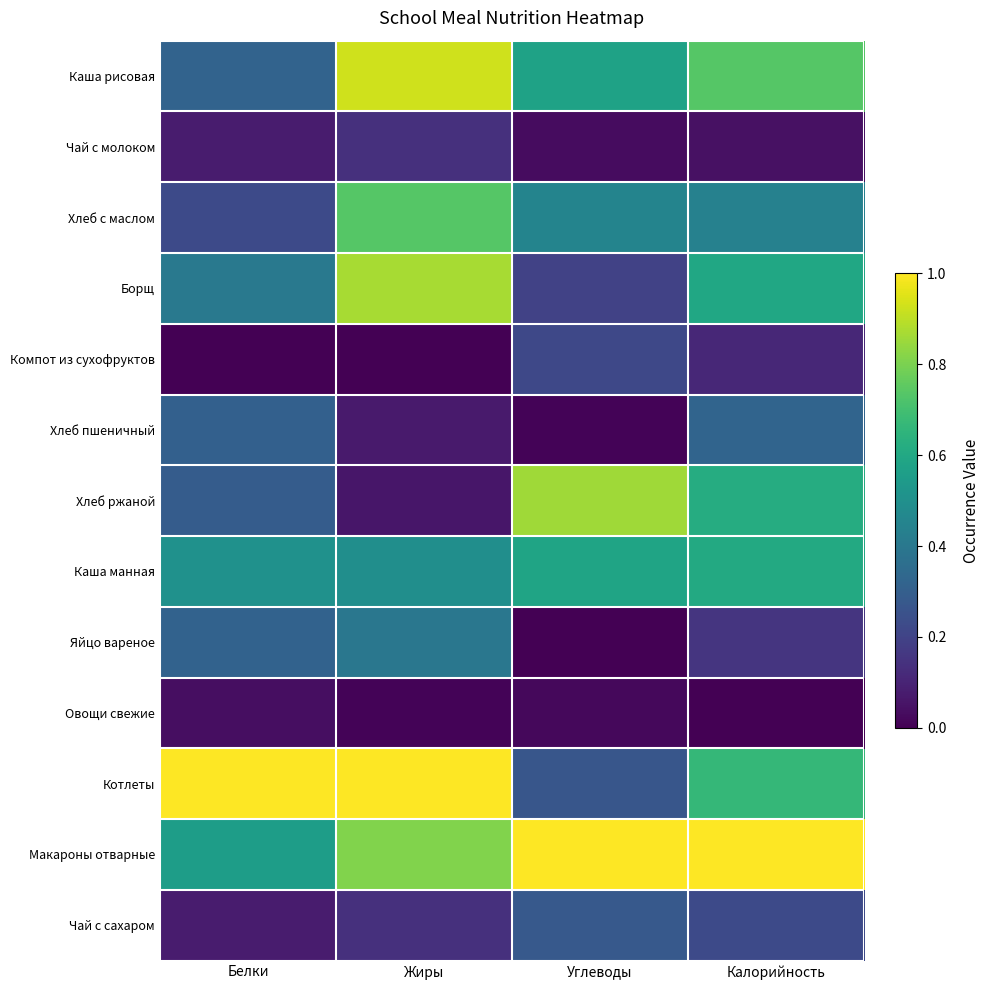

Which series has the largest total across all categories?

Макароны отварные